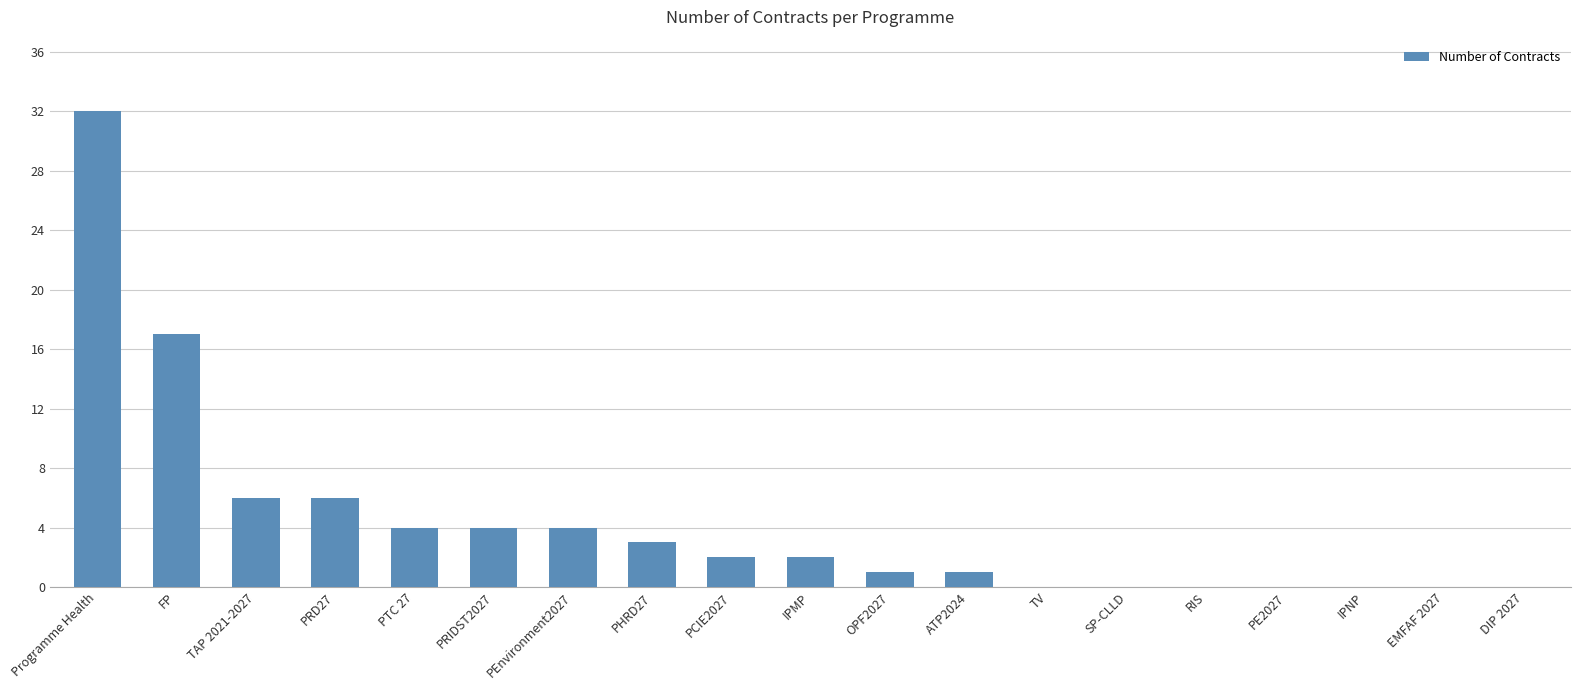

Which has a higher value, TAP 2021-2027 or PEnvironment2027?

TAP 2021-2027